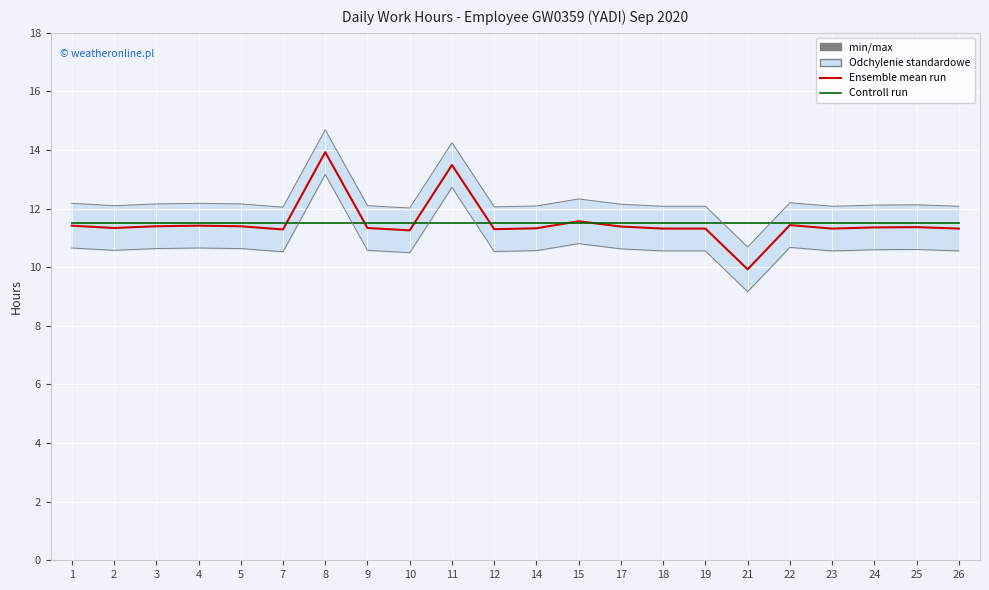

How many interior local valleys does the Ensemble mean run series have?

6